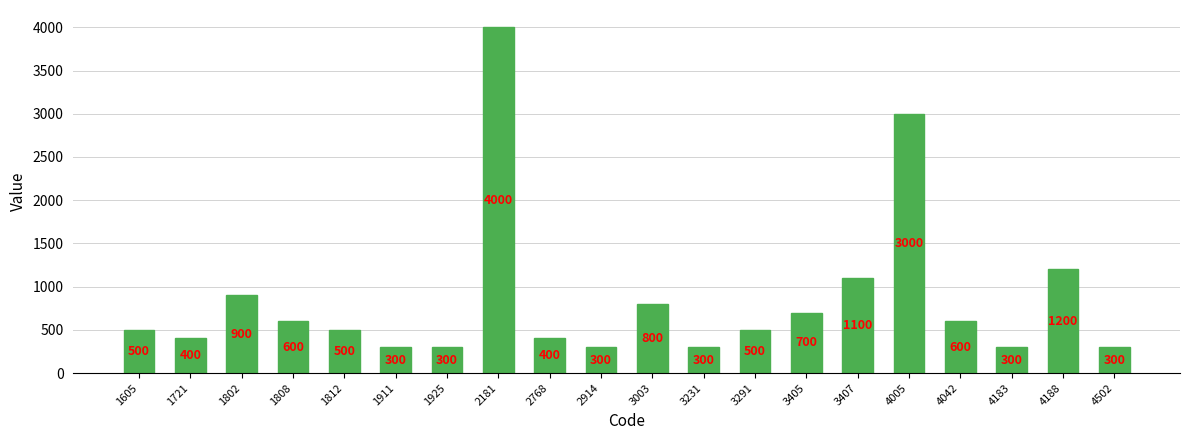

What is the sum of all values?

17000